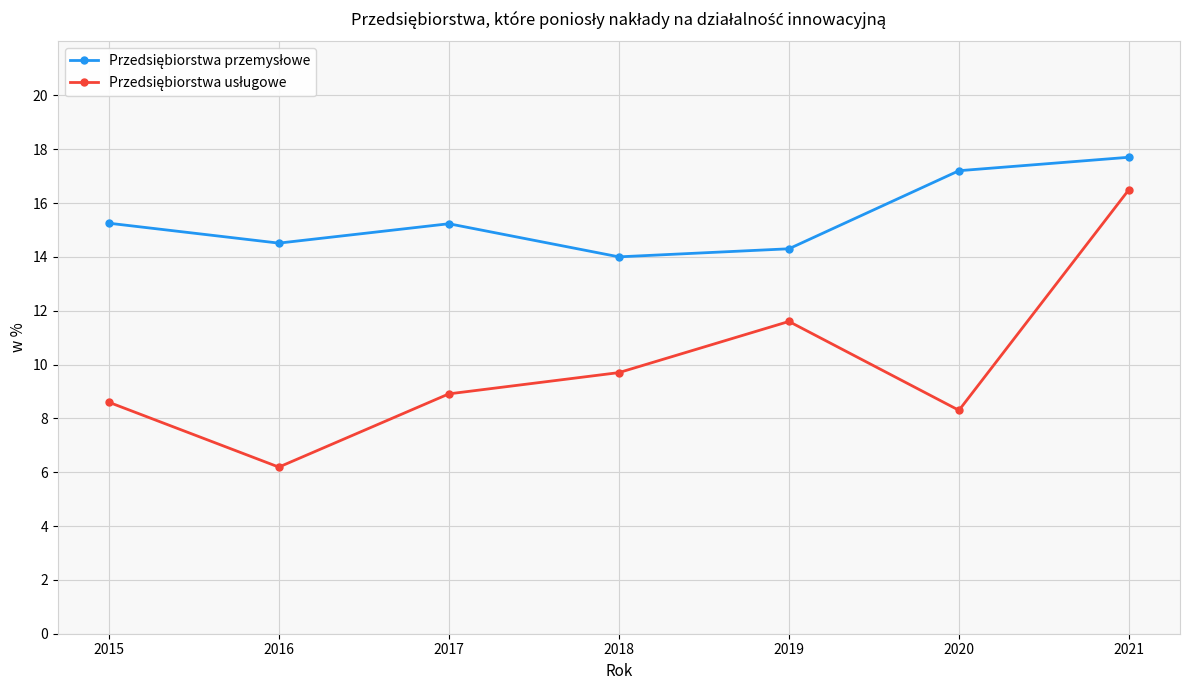

Which category has the lowest value across all series?

2016